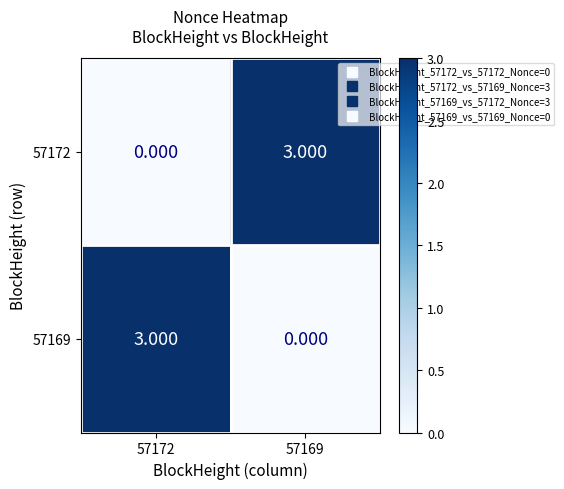

What is the total value across all series at 57169?

3